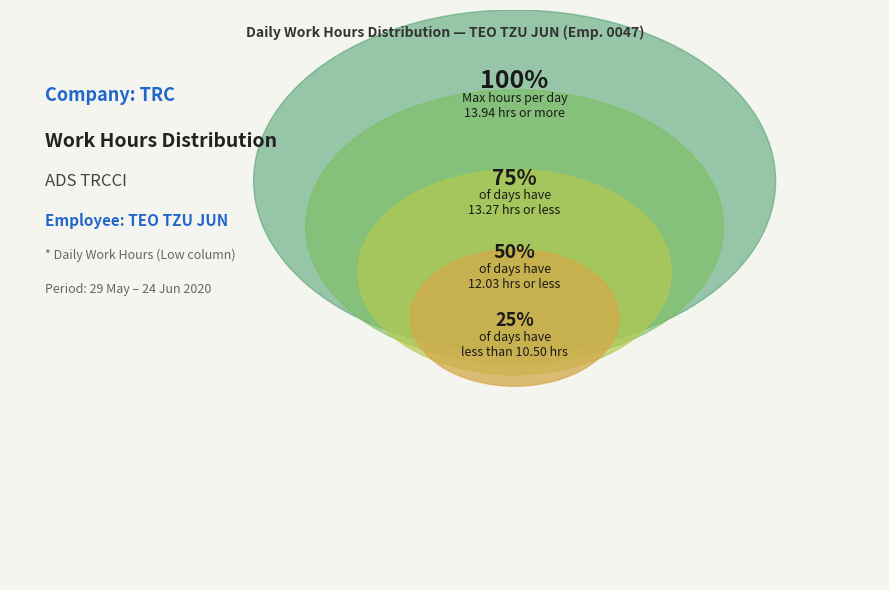

Is there any slice that represents more than half of the pie?

No